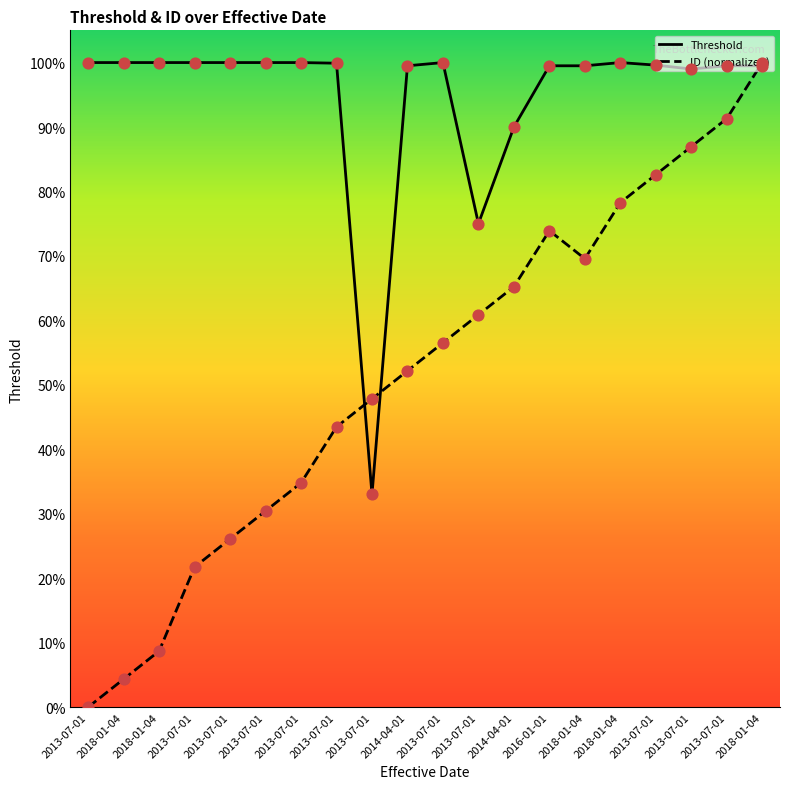

Is the value of Threshold at 2013-07-01 greater than the value of ID (normalized) at 2018-01-04?

Yes